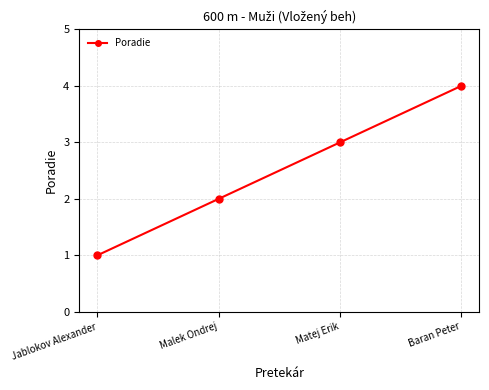

What is the difference between the second highest and second lowest values?

1